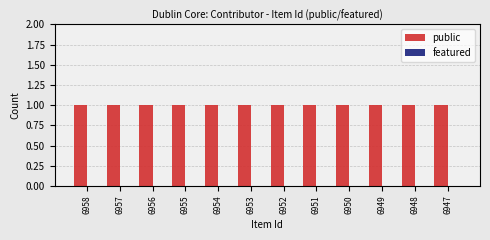

Reading left to right, list all the values displayed in this chart.

public: 6958=1	6957=1	6956=1	6955=1	6954=1	6953=1	6952=1	6951=1	6950=1	6949=1	6948=1	6947=1
featured: 6958=0	6957=0	6956=0	6955=0	6954=0	6953=0	6952=0	6951=0	6950=0	6949=0	6948=0	6947=0